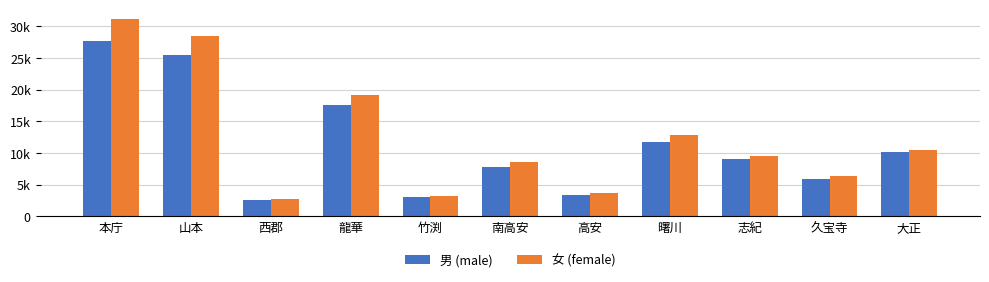

Are the bars horizontal?

No